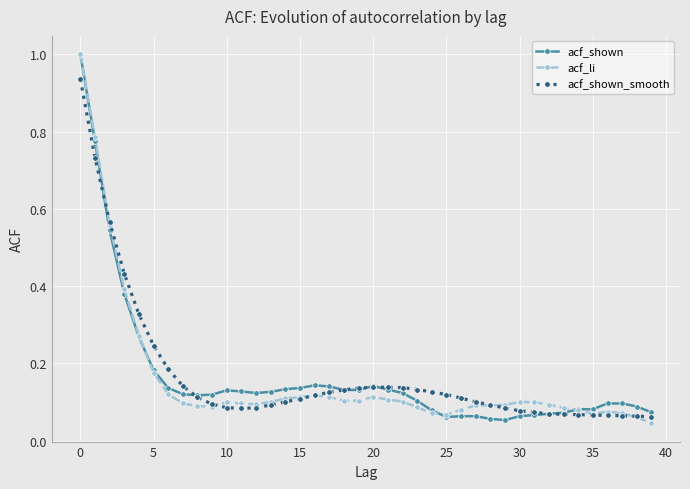

What is the highest value of the acf_shown series?

1.0